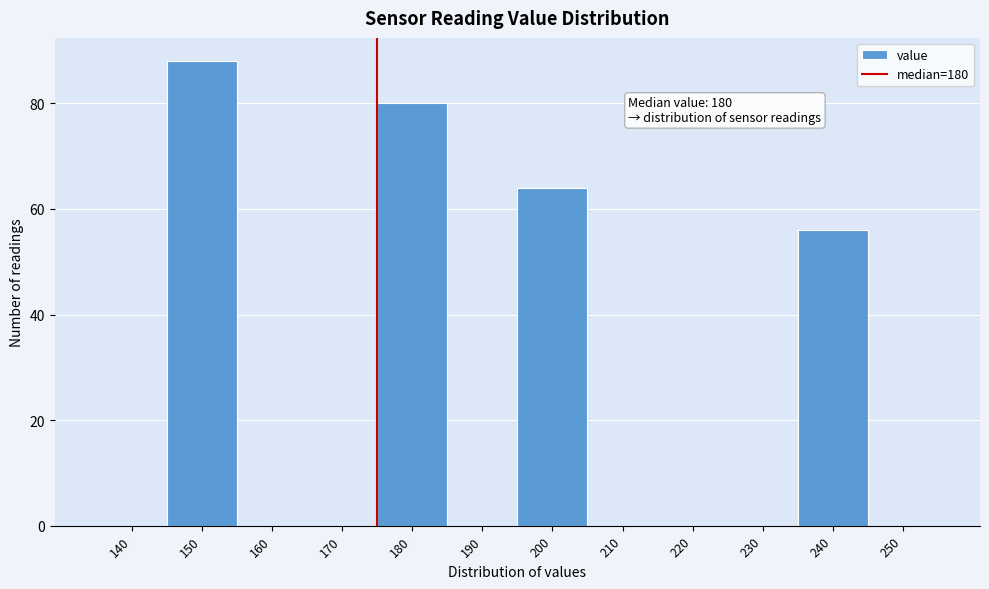

Reading left to right, transcribe all the data shown in this chart.

140=0	150=88	160=0	170=0	180=80	190=0	200=64	210=0	220=0	230=0	240=56	250=0